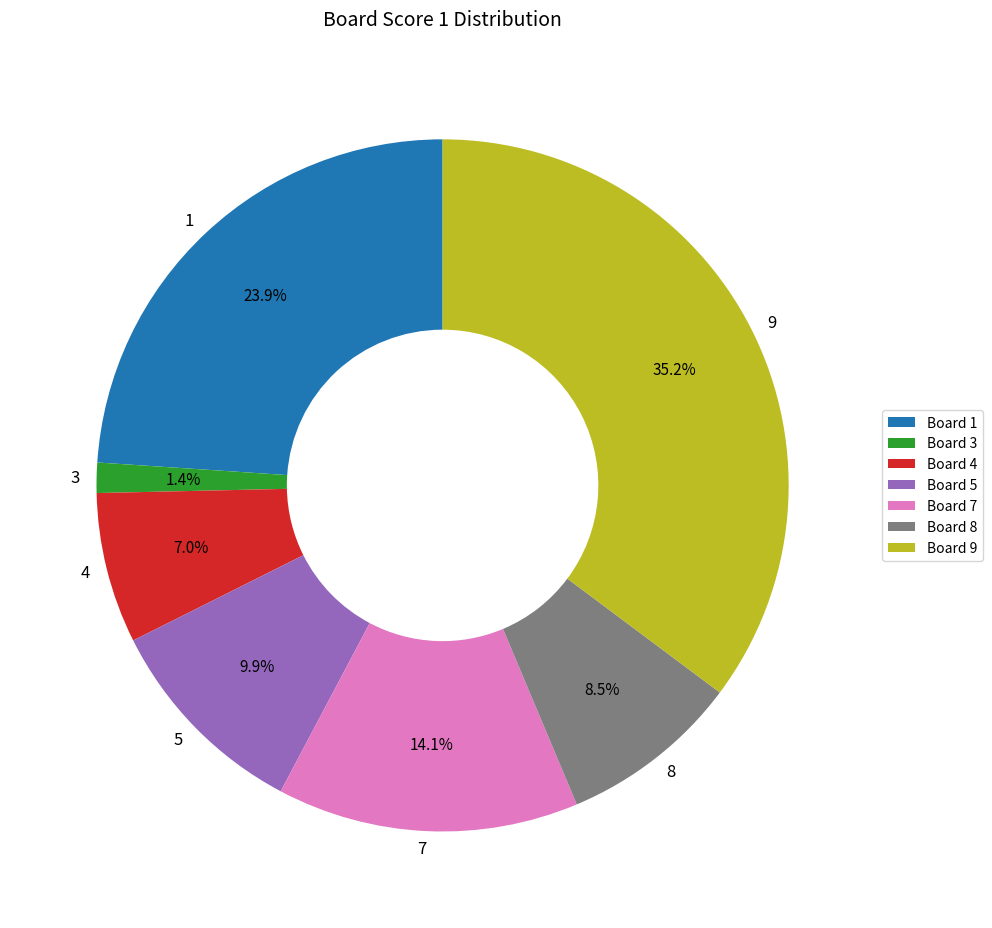

To the nearest percent, what portion does 7 represent?

14%